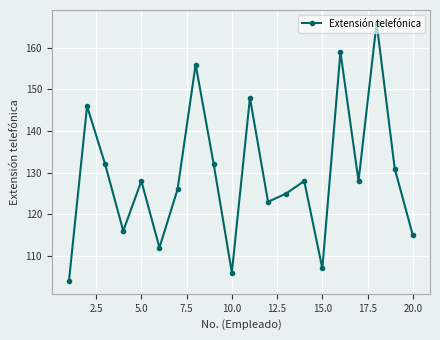

How many lines are shown in the chart?

1